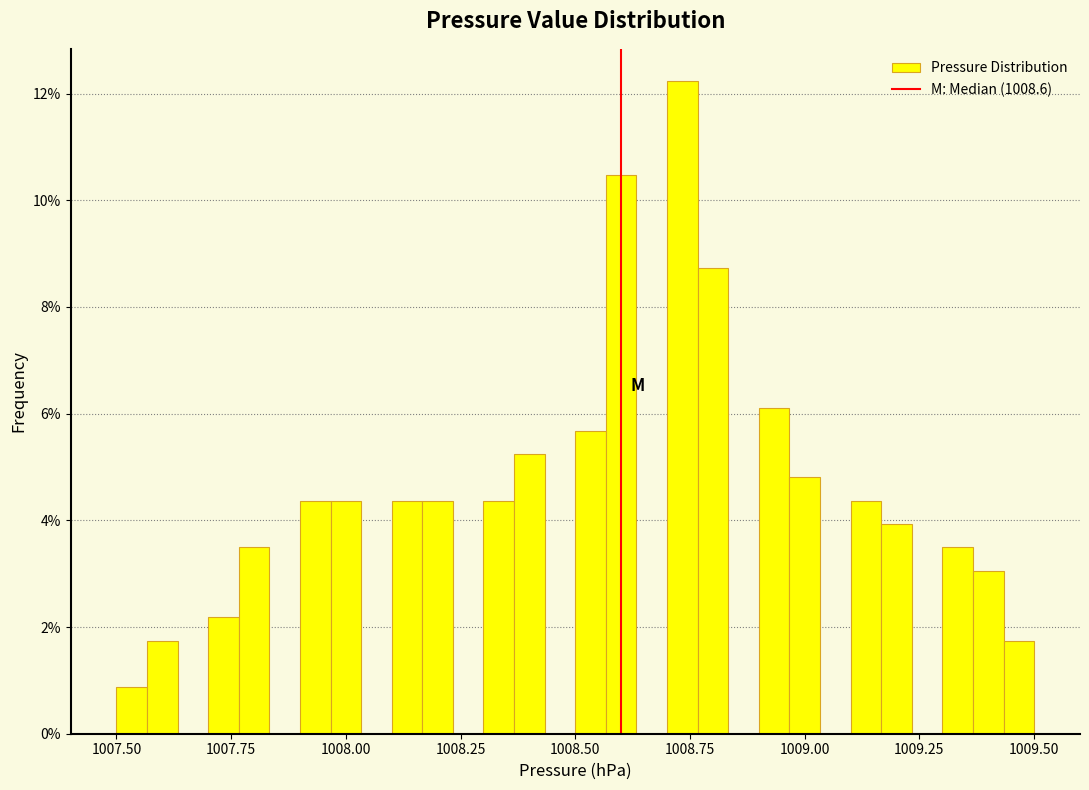

Read against the x-axis, roughly where is the centre of the tallest bar?

1008.75